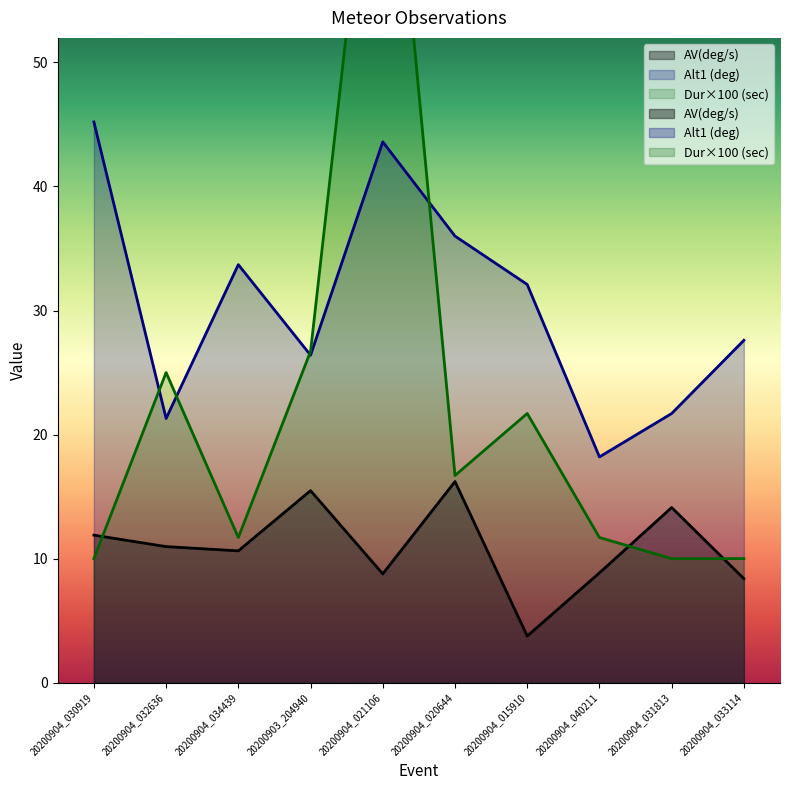

What is the label of the 4th point from the left?

20200903_204940